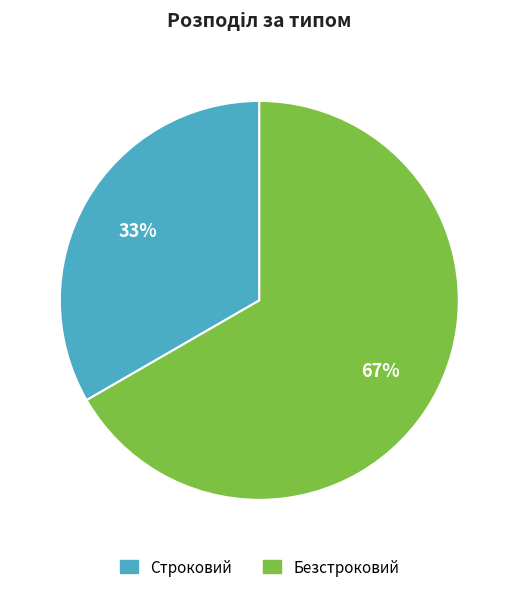

What percentage is the Строковий slice, to the nearest percent?

33%